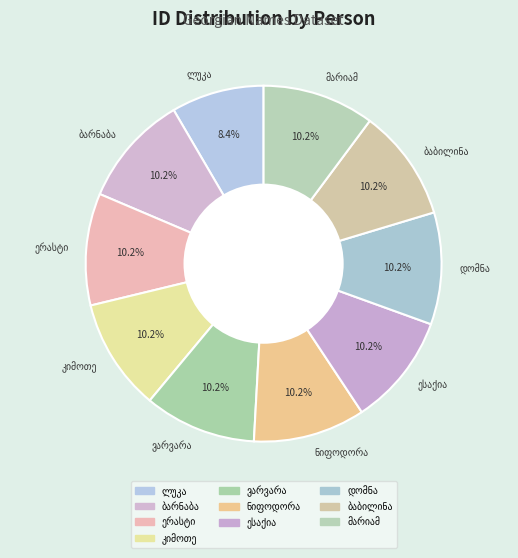

Is there any slice that represents more than half of the pie?

No